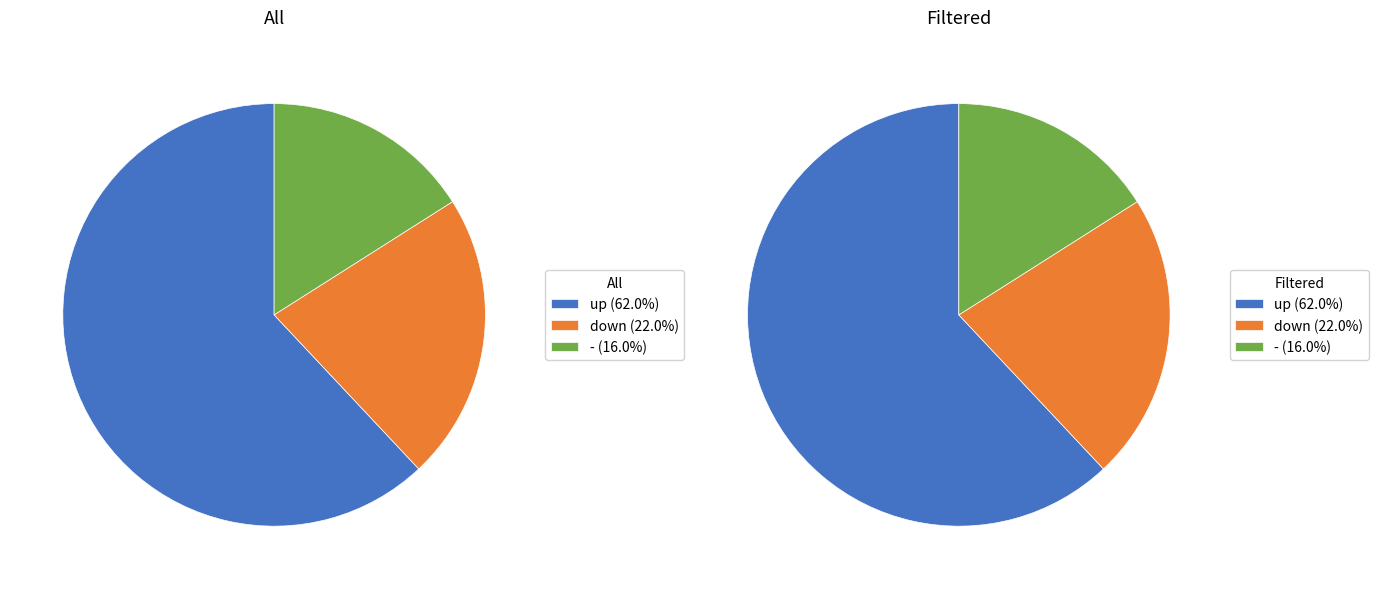

To the nearest percent, what portion does up represent?

62%